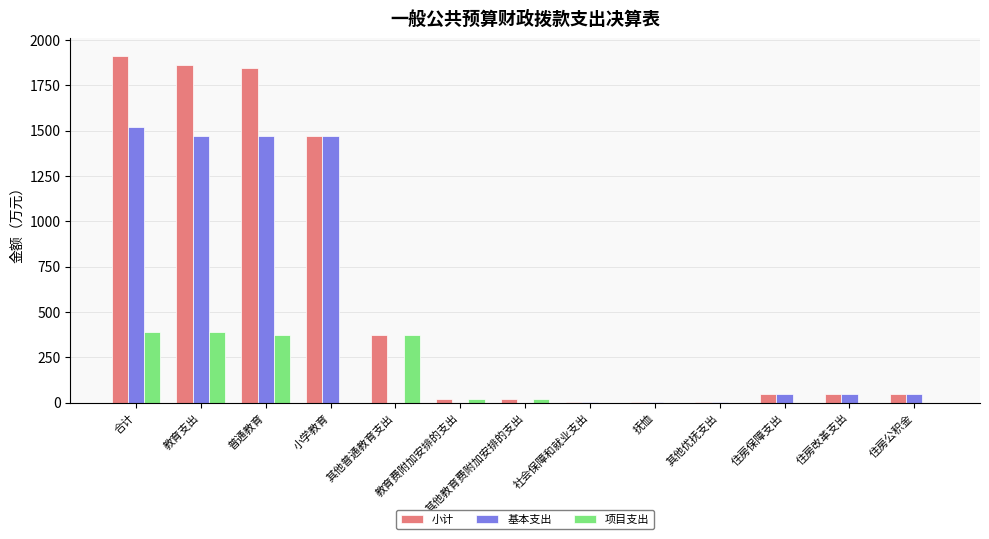

What is the spread (max minus min) of values at 教育费附加安排的支出?

18.8